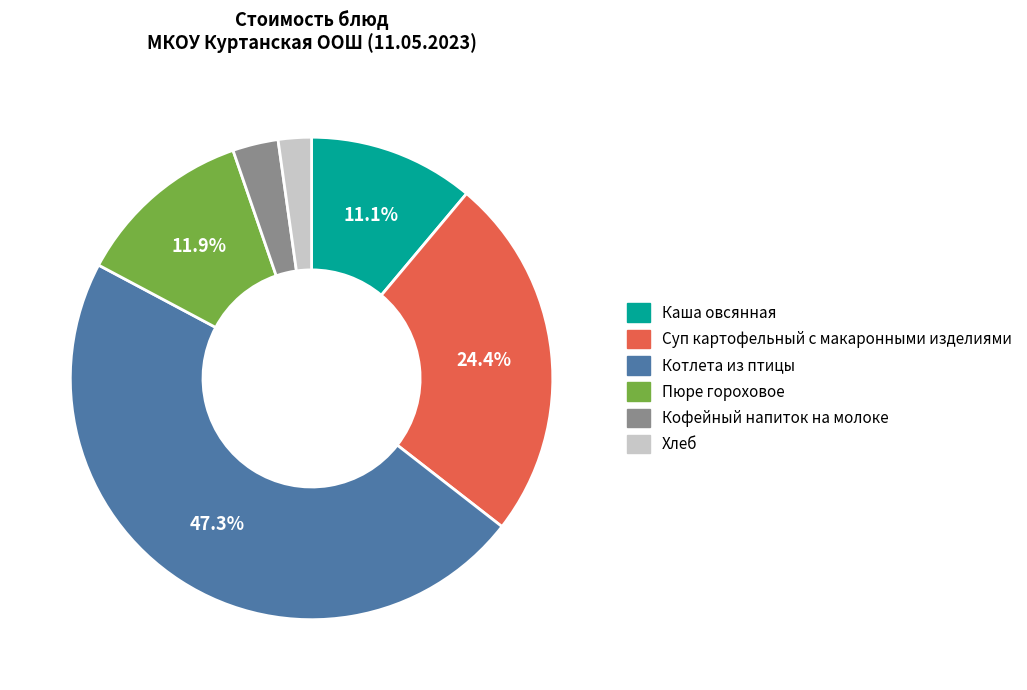

To the nearest percent, what is the difference between the largest and smallest slice percentages?

45%